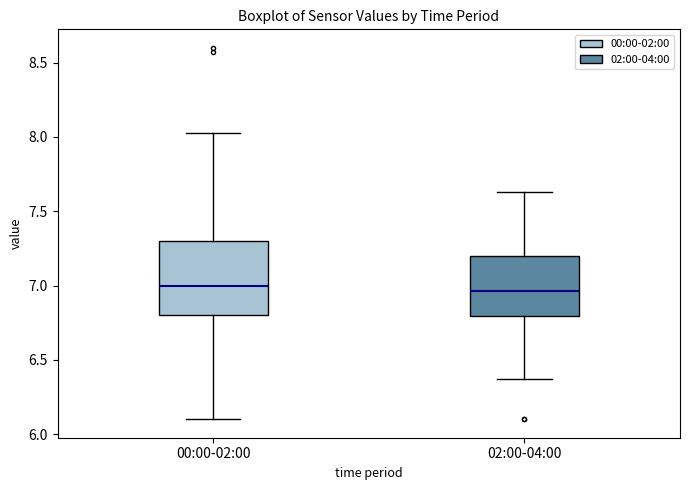

Where is the lower edge of the box for 00:00-02:00 on the y-axis? The values are not printed on the chart, so give them approximately, as read against the axis.

6.80